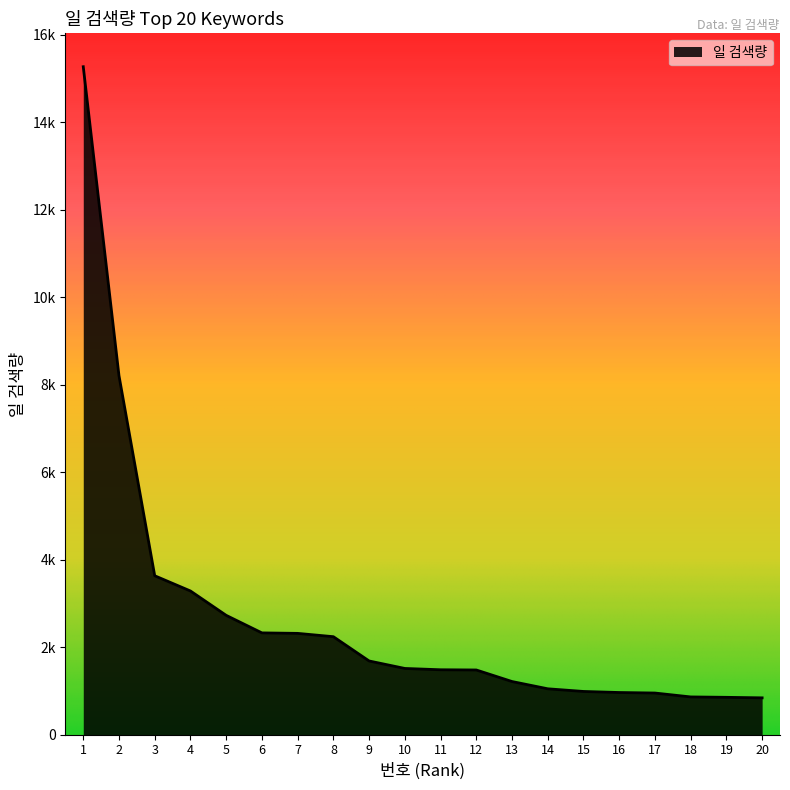

What is the sum of all values?

53834